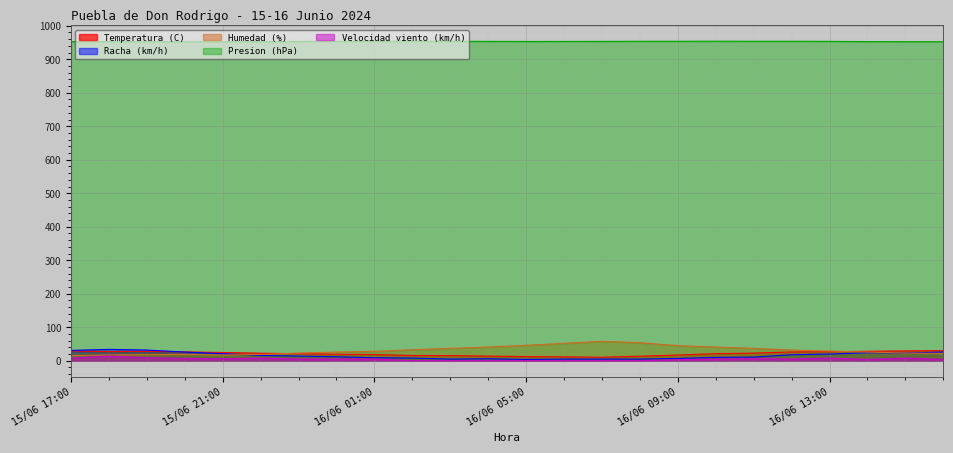

At which category does Racha (km/h) reach its first local peak?

15/06 18:00